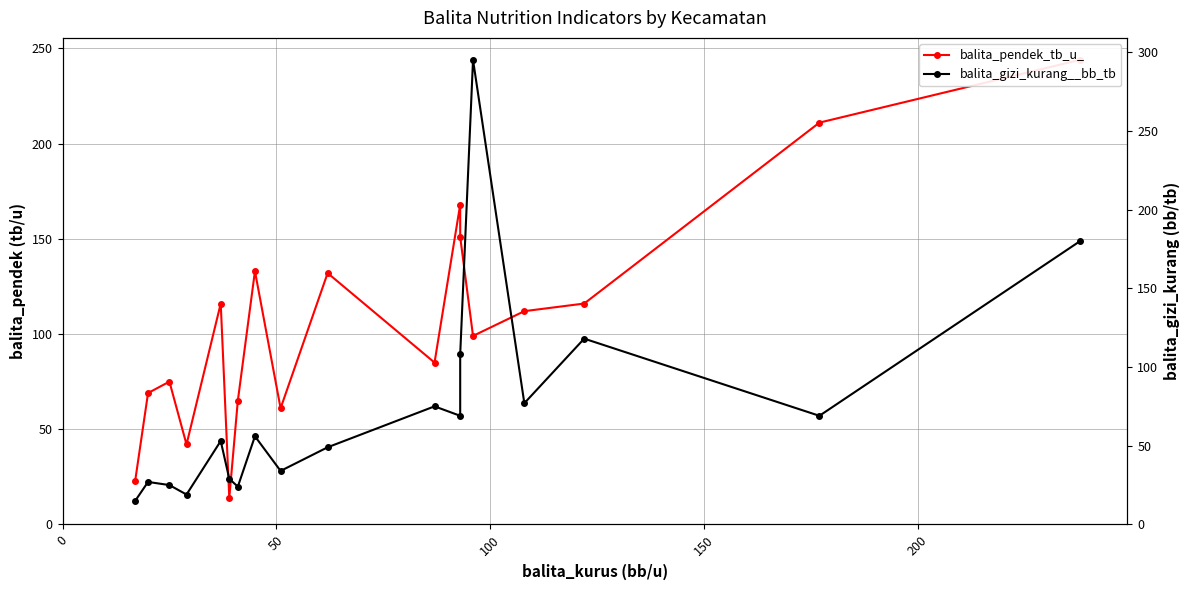

Which series has the largest total across all categories?

balita_pendek_tb_u_